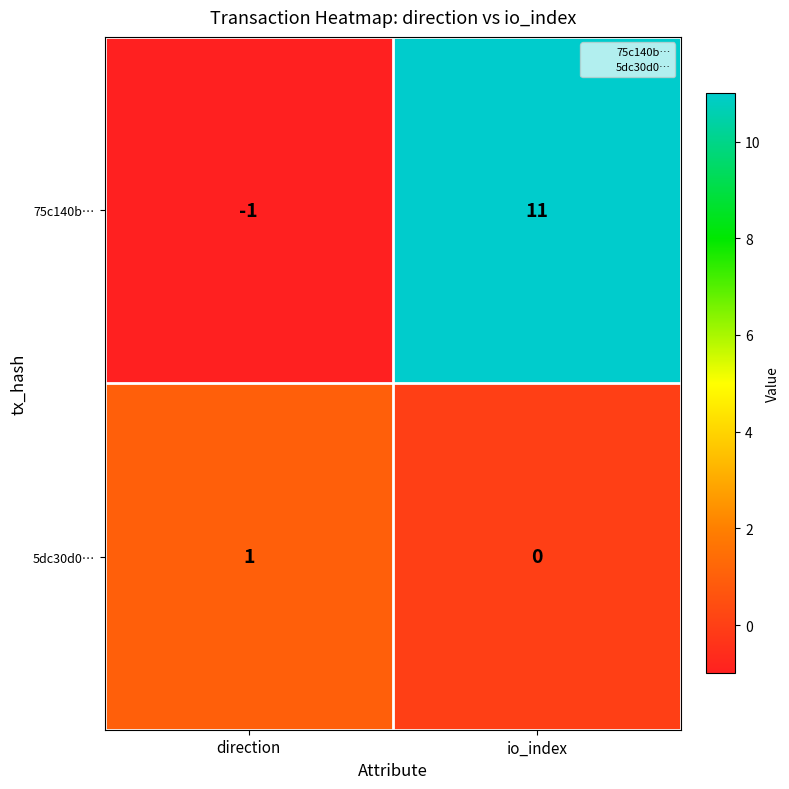

The 5dc30d0… series shows 0 at io_index. True or false?

True